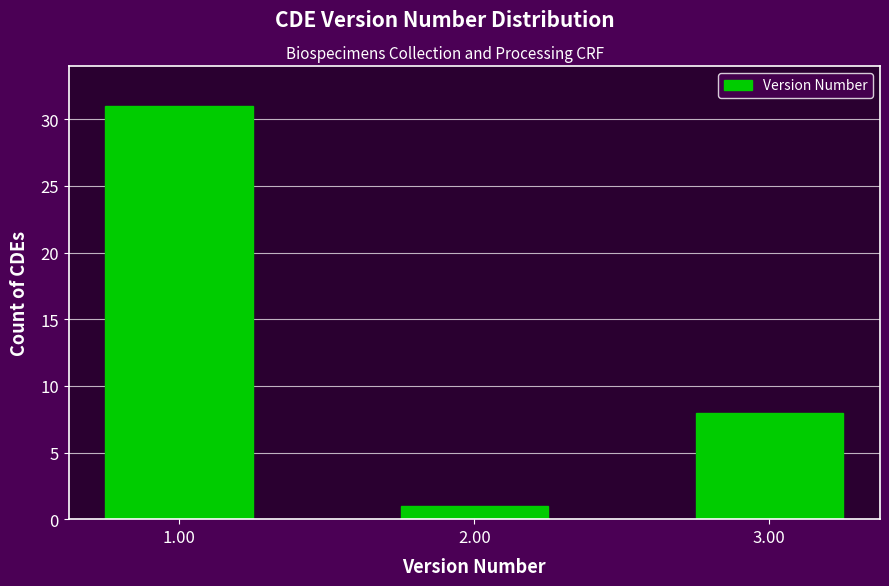

Reading left to right, what are all the values shown in this chart?

1.00=31	2.00=1	3.00=8